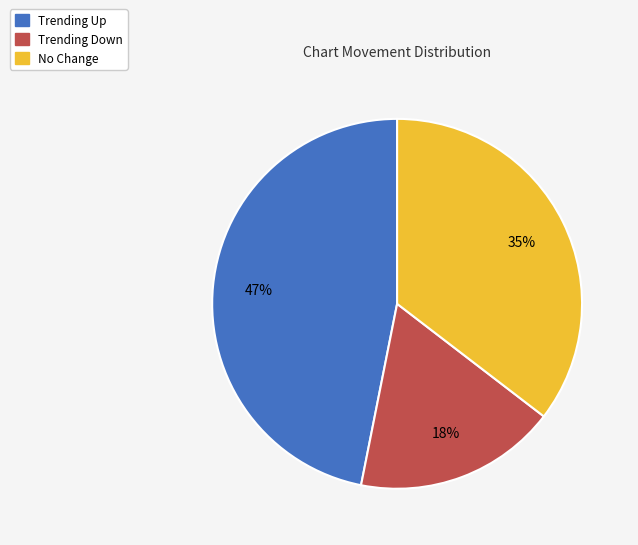

Count the number of slices in the pie.

3